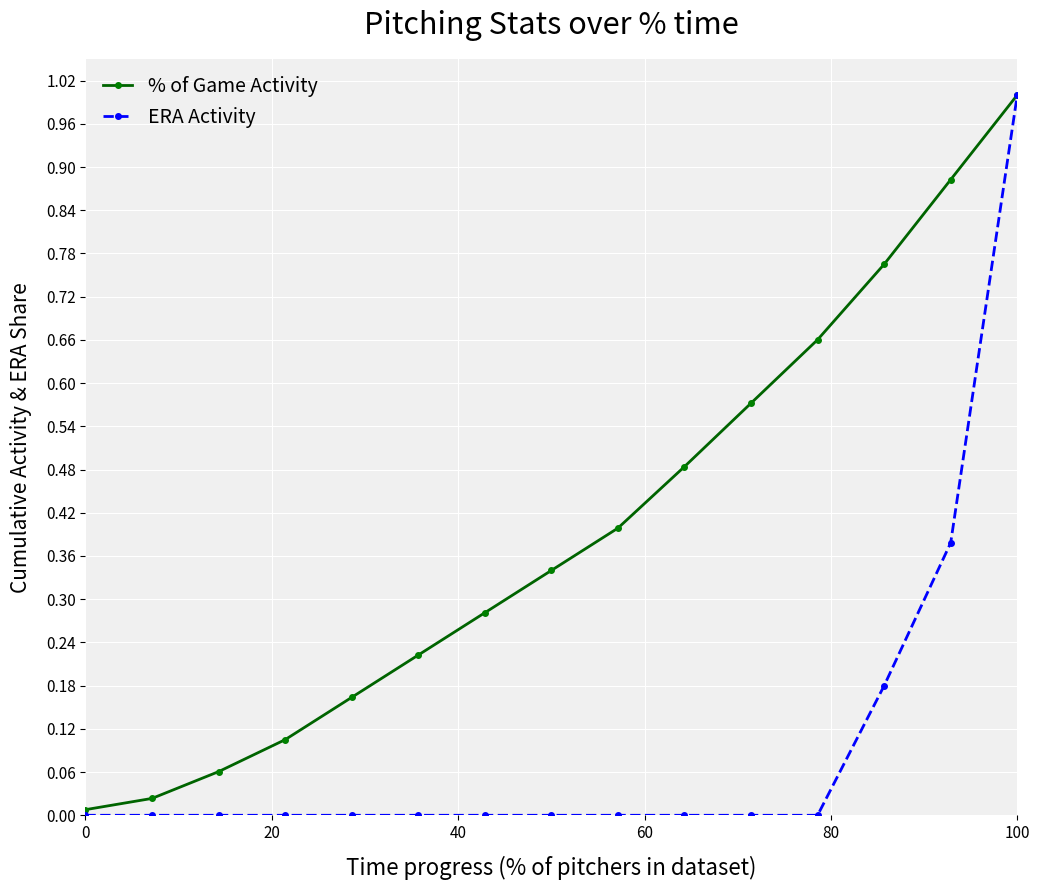

What is the value of the % of Game Activity point at the 15th from the left?

1.0